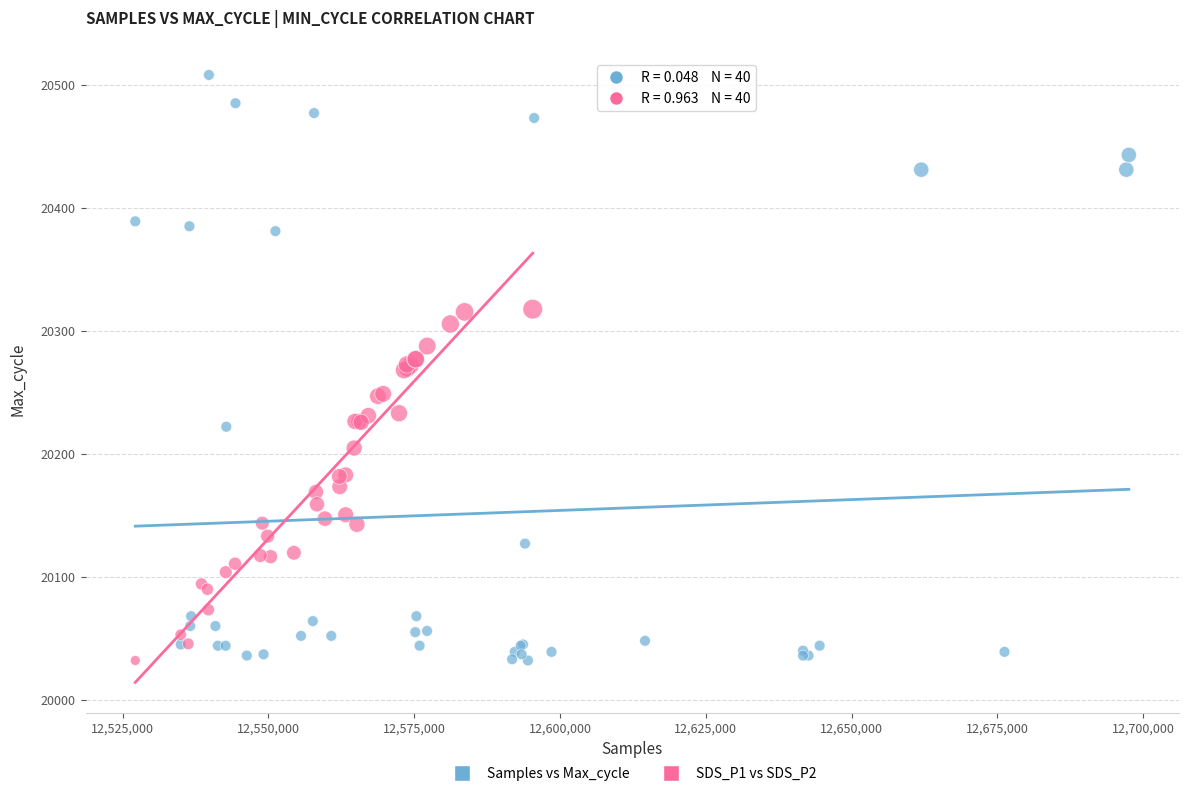

What are all the series names shown in the legend?

Samples vs Max_cycle, SDS_P1 vs SDS_P2